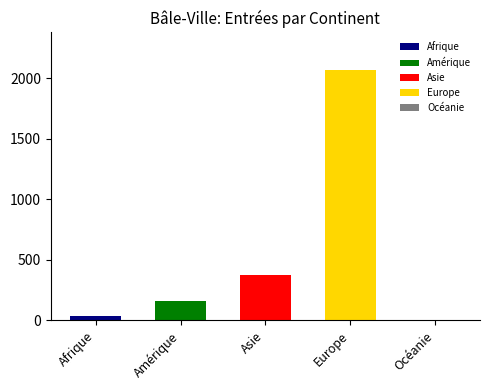

At which category is the sum across all series the highest?

Europe